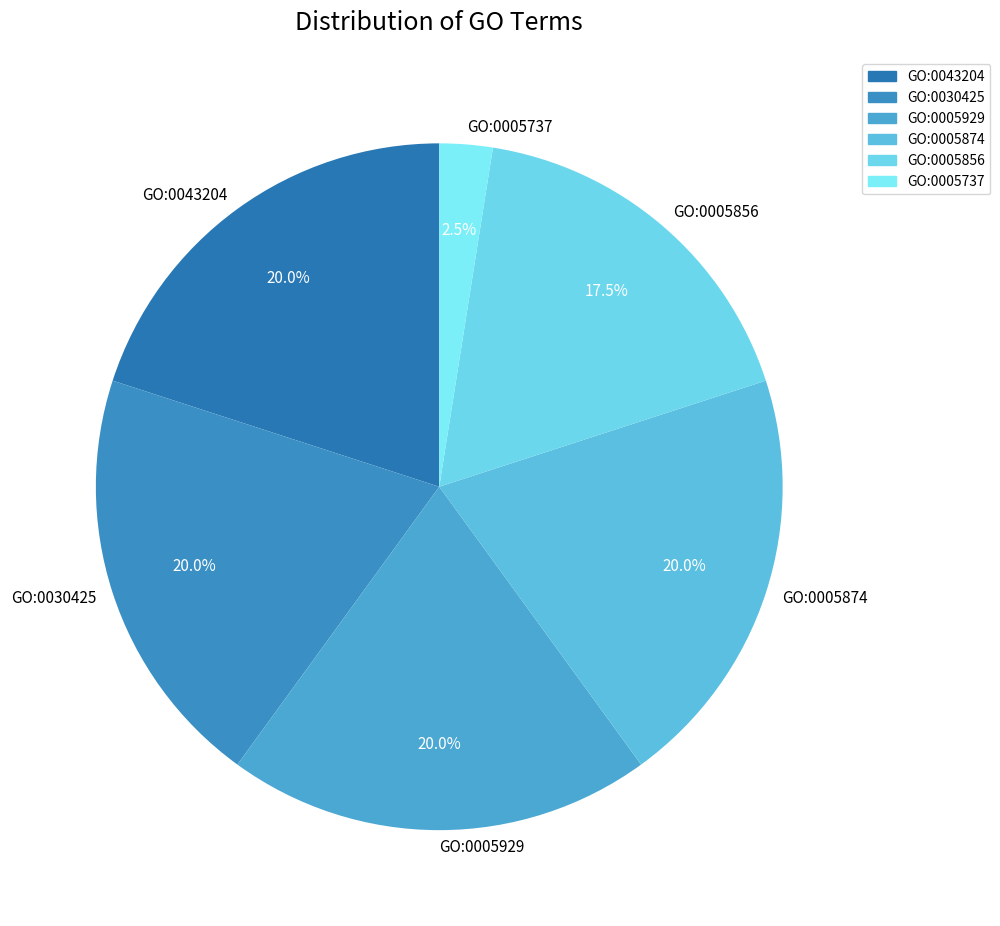

How many segments does this pie chart have?

6